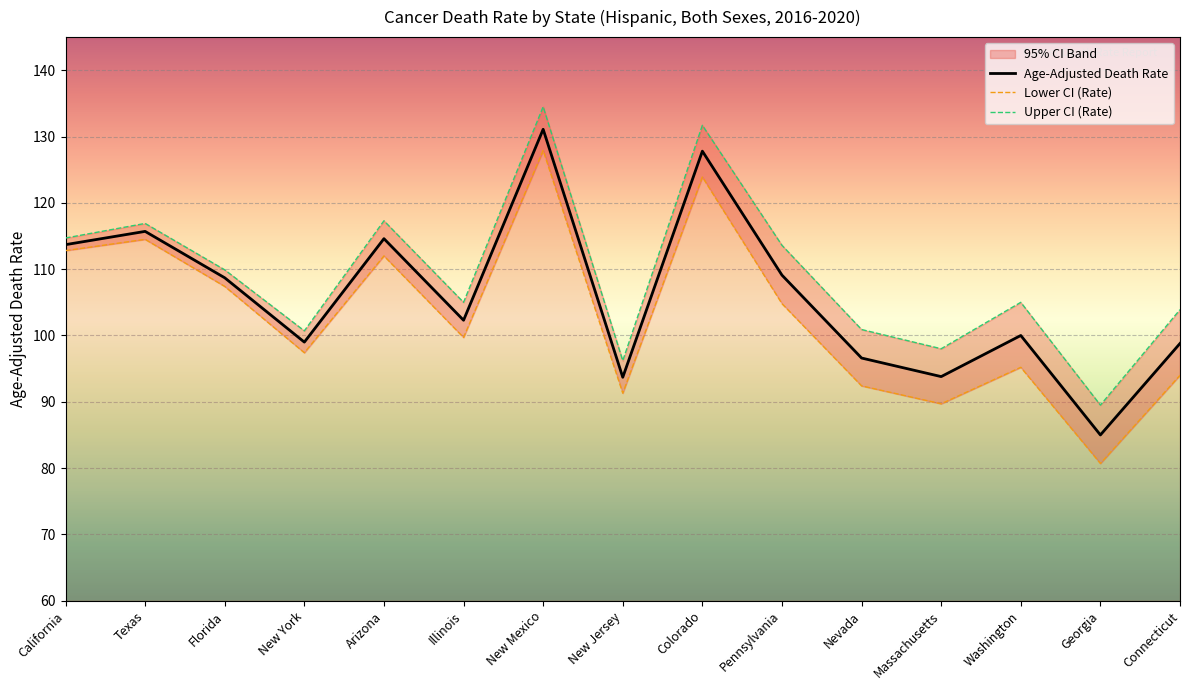

What is the approximate value of Age-Adjusted Death Rate at Georgia?

85.0